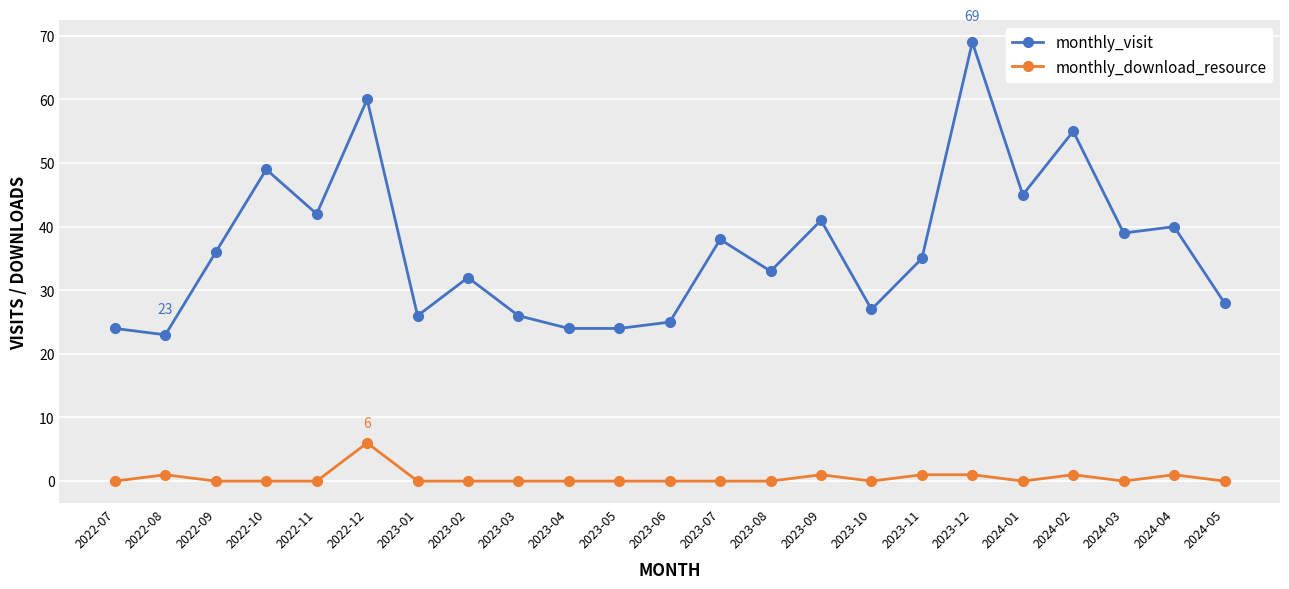

True or false: monthly_download_resource has more than 0 points higher than both neighbors.

True